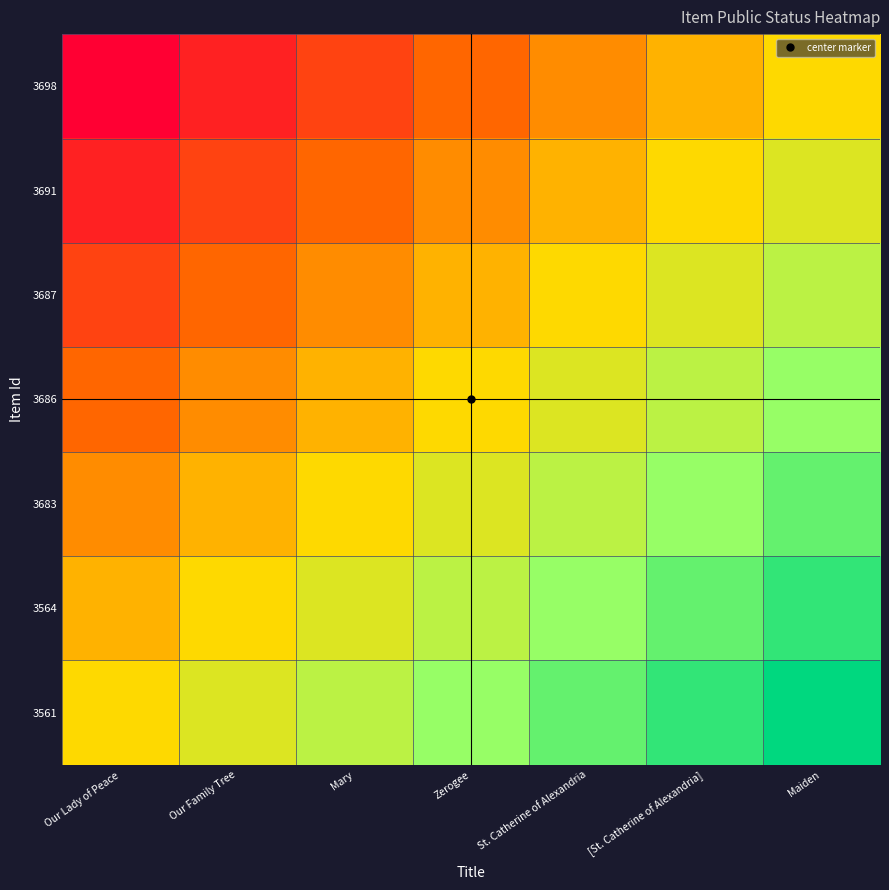

Which label corresponds to the largest value in the chart?

Maiden